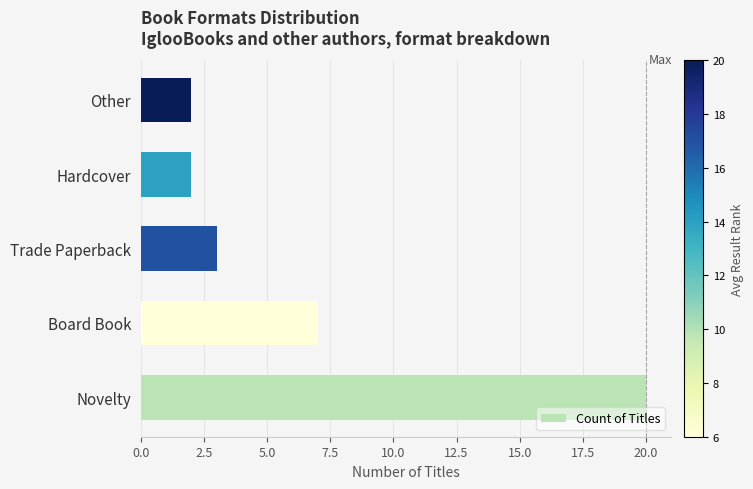

Where is the data nearest to the value 11?

Board Book